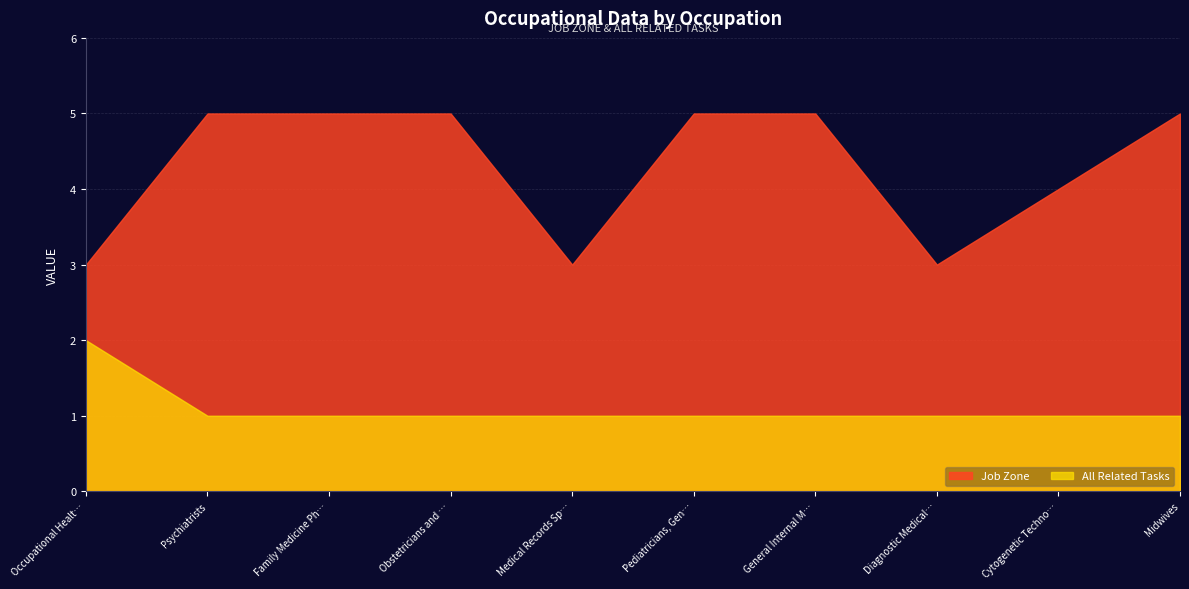

Count the Job Zone values in the range 3 to 5.

10